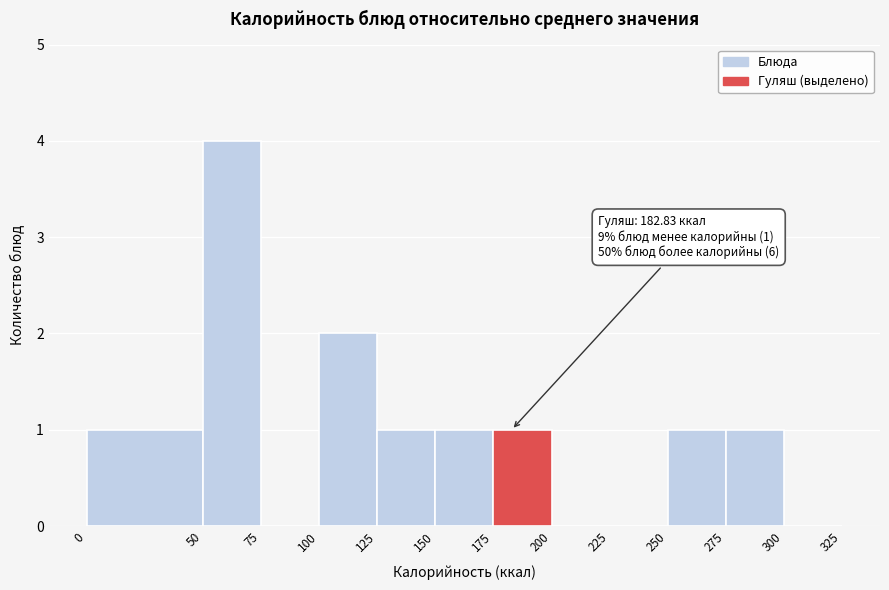

Over which range of the x-axis is the bar tallest?

50 to 75